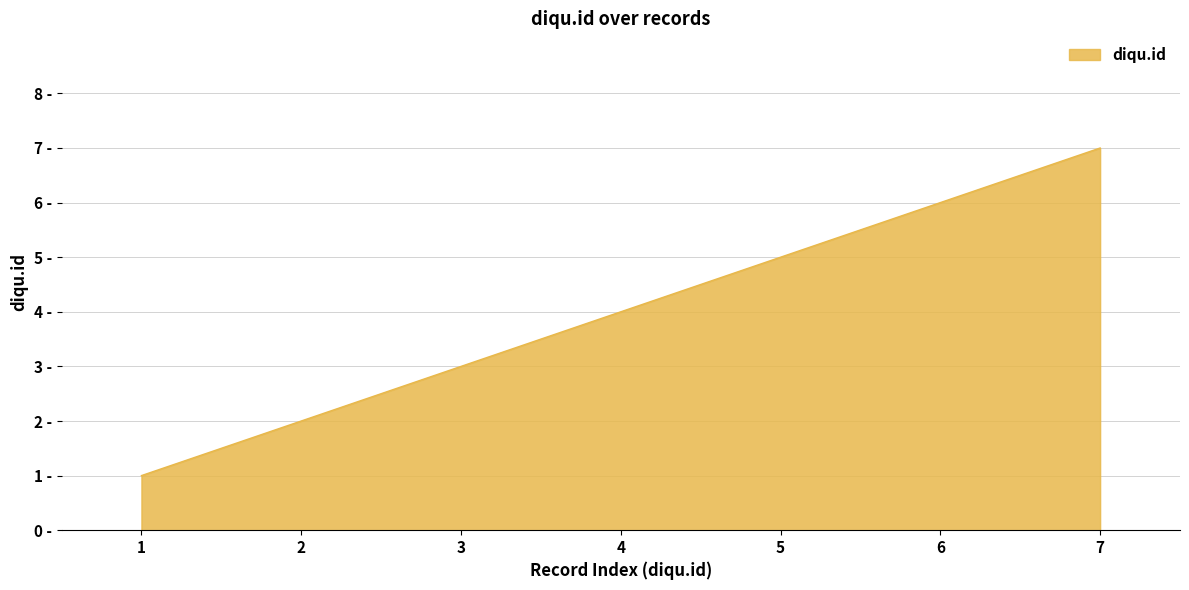

True or false: the data has more than 2 interior local peaks.

False